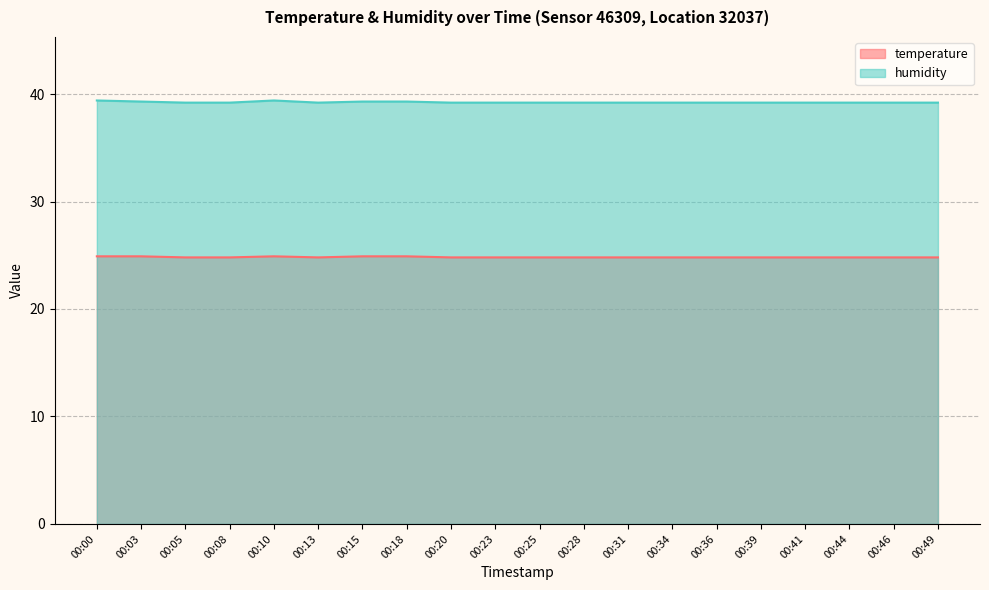

Does the chart have visible grid lines?

Yes